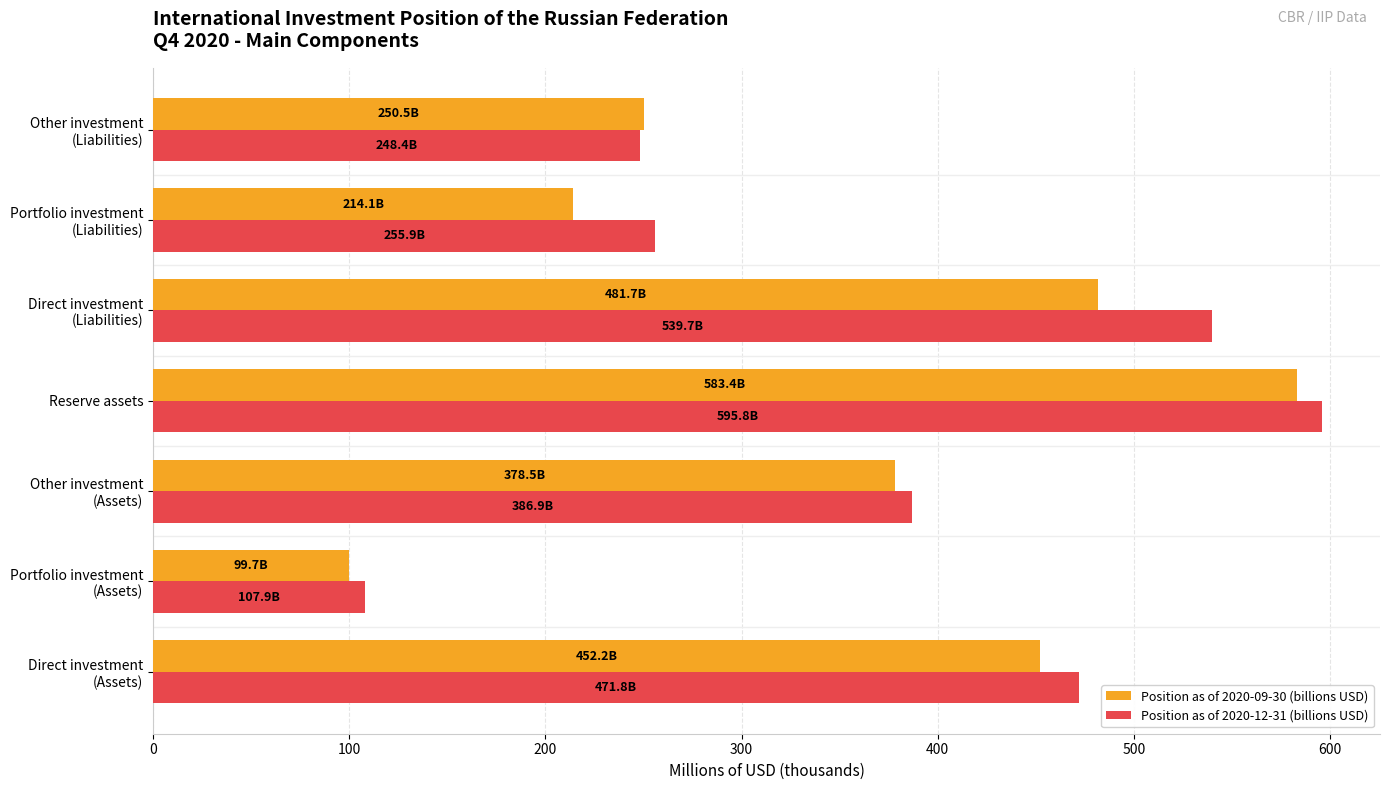

At which category is the sum across all series the highest?

Reserve assets